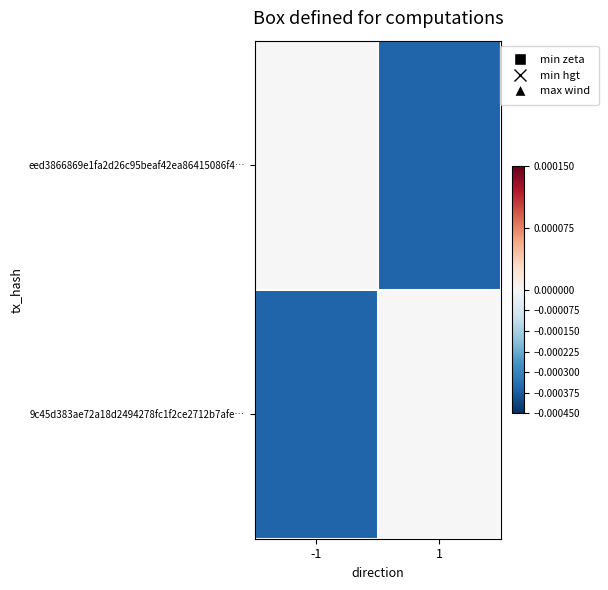

Between -1 and 1, which series saw the biggest shift?

eed3866869e1fa2d26c95beaf42ea86415086f4…